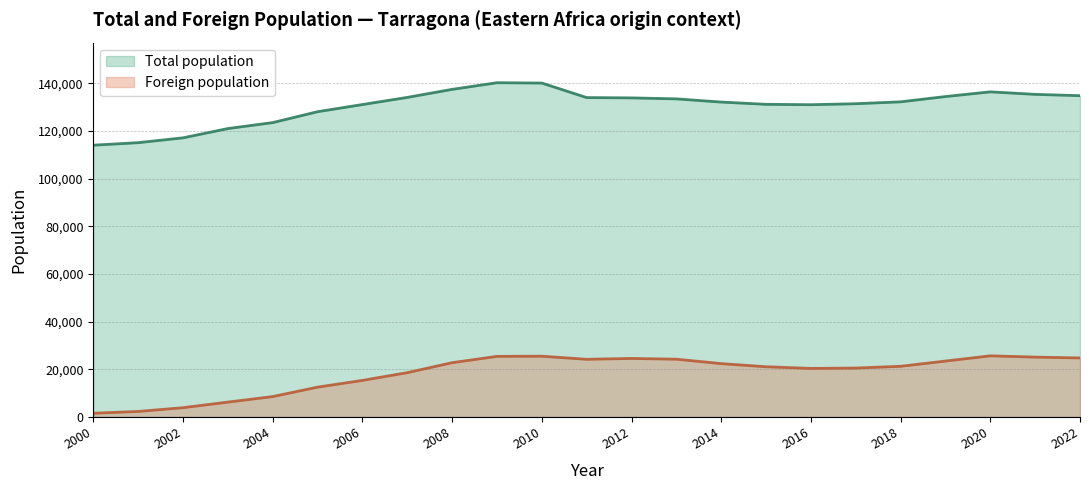

What is the maximum value shown in the chart?

140323